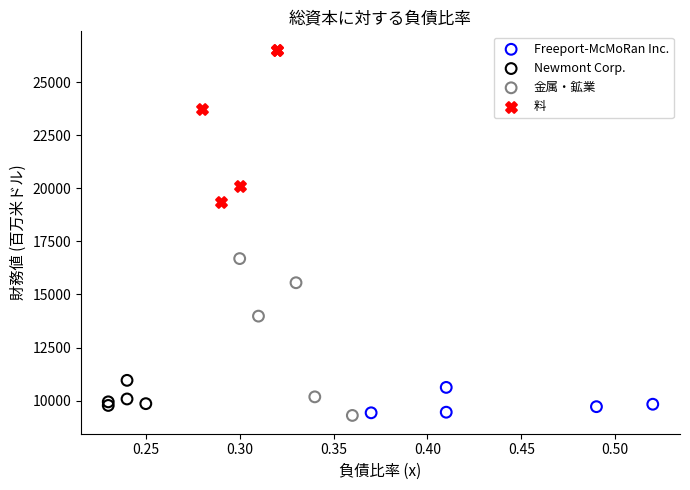

Which series reaches the maximum Y coordinate?

料